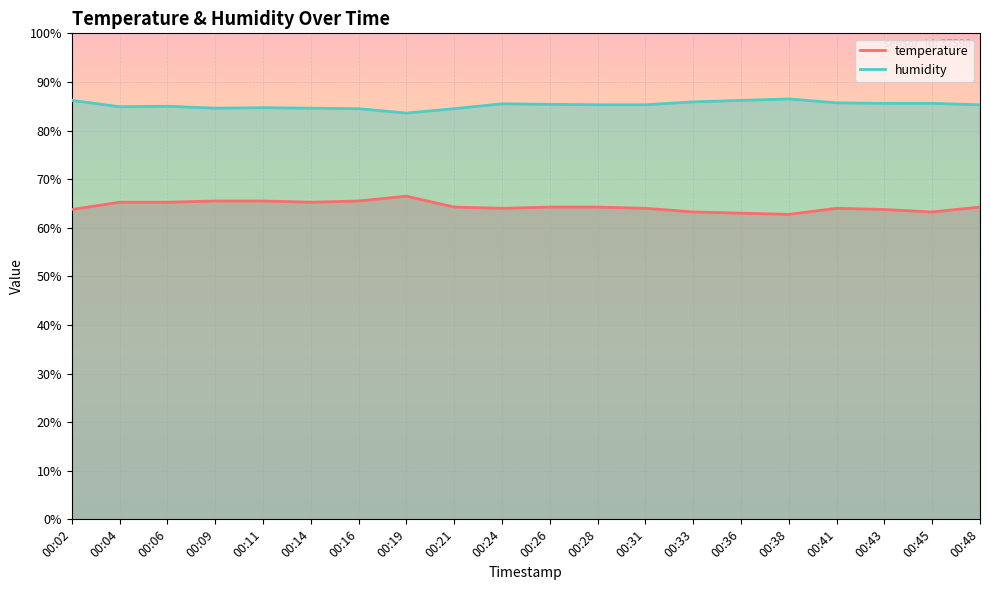

Rank the series by their average value, from lowest to highest.

temperature, humidity